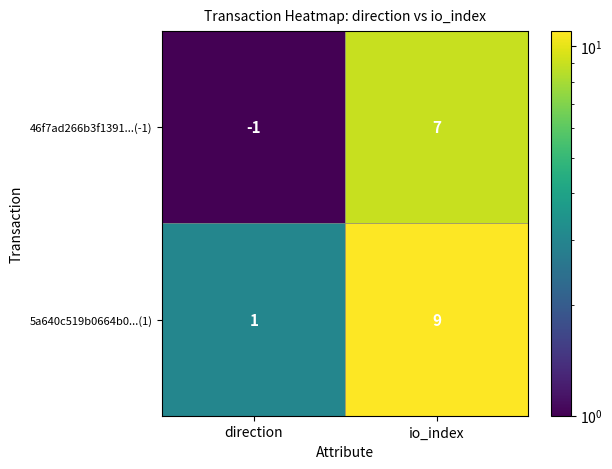

Which series has the largest total across all categories?

5a640c519b0664b0...(1)